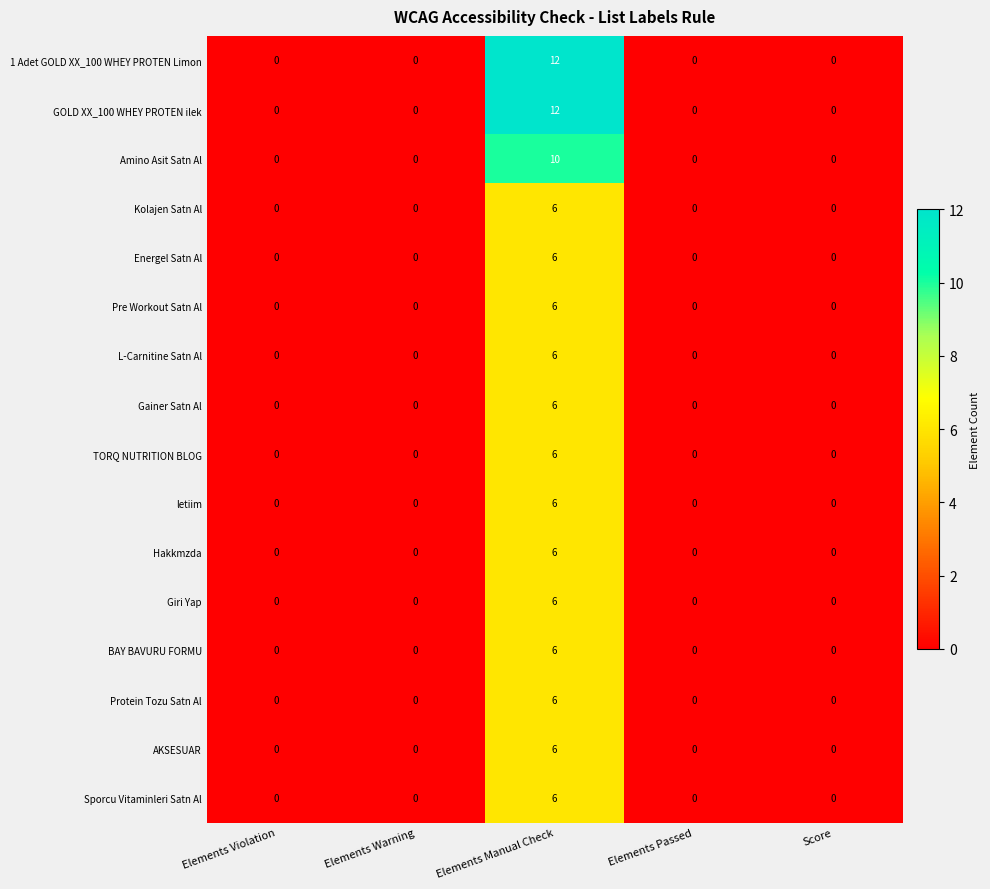

Which category has the highest value across all series?

Elements Manual Check